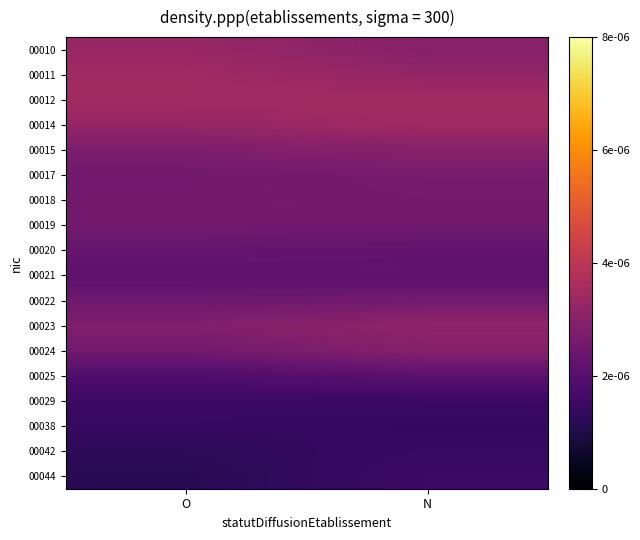

Which series has the largest total across all categories?

00012